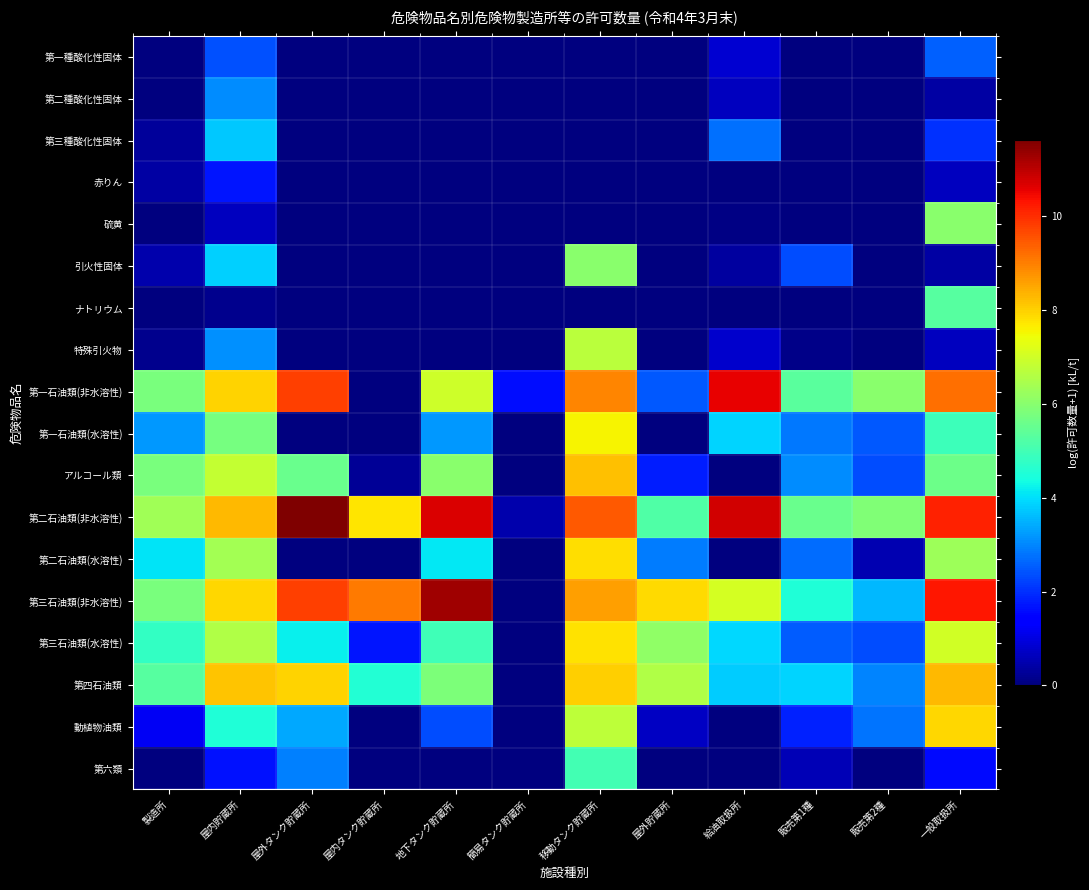

Which series has the largest total across all categories?

第二石油類(非水溶性)